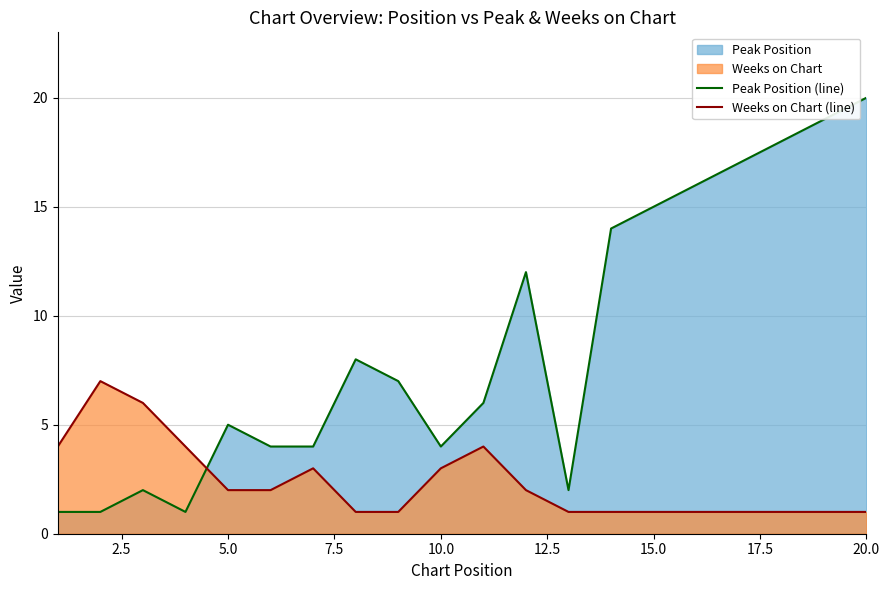

Rank the series by their maximum value, from highest to lowest.

Peak Position (line), Weeks on Chart (line)